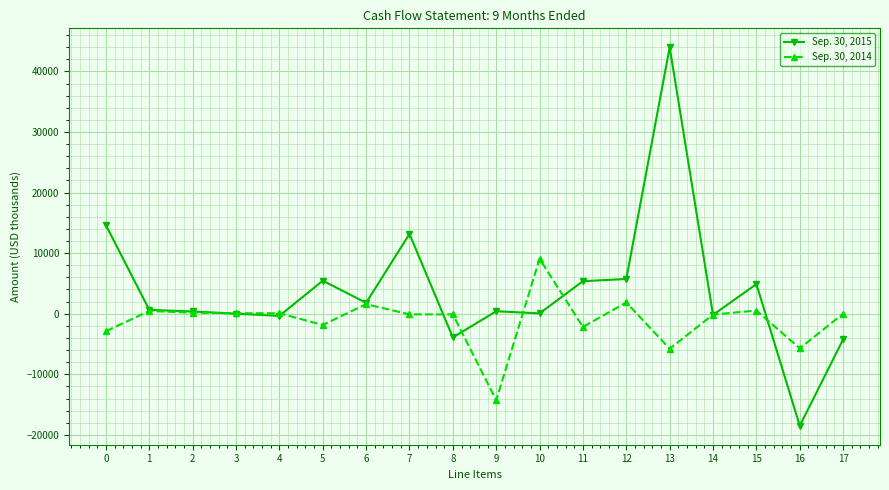

What is the minimum value shown in the chart?

-18506